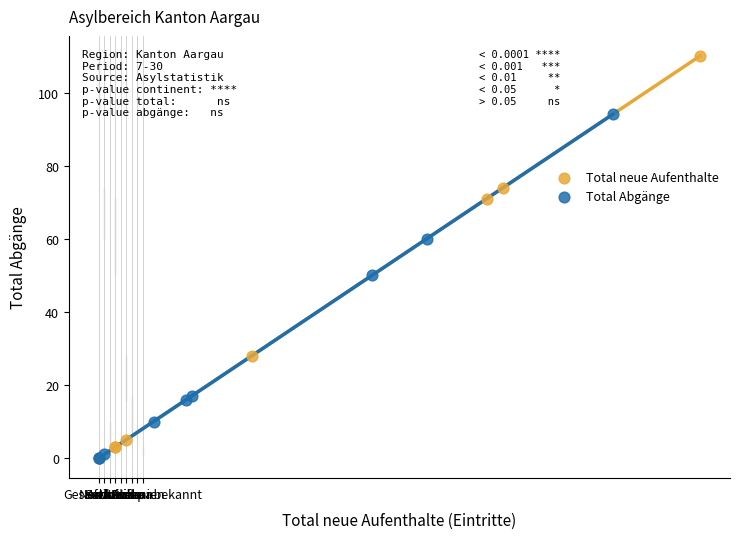

Which series has the largest Y range (max minus min)?

Total neue Aufenthalte